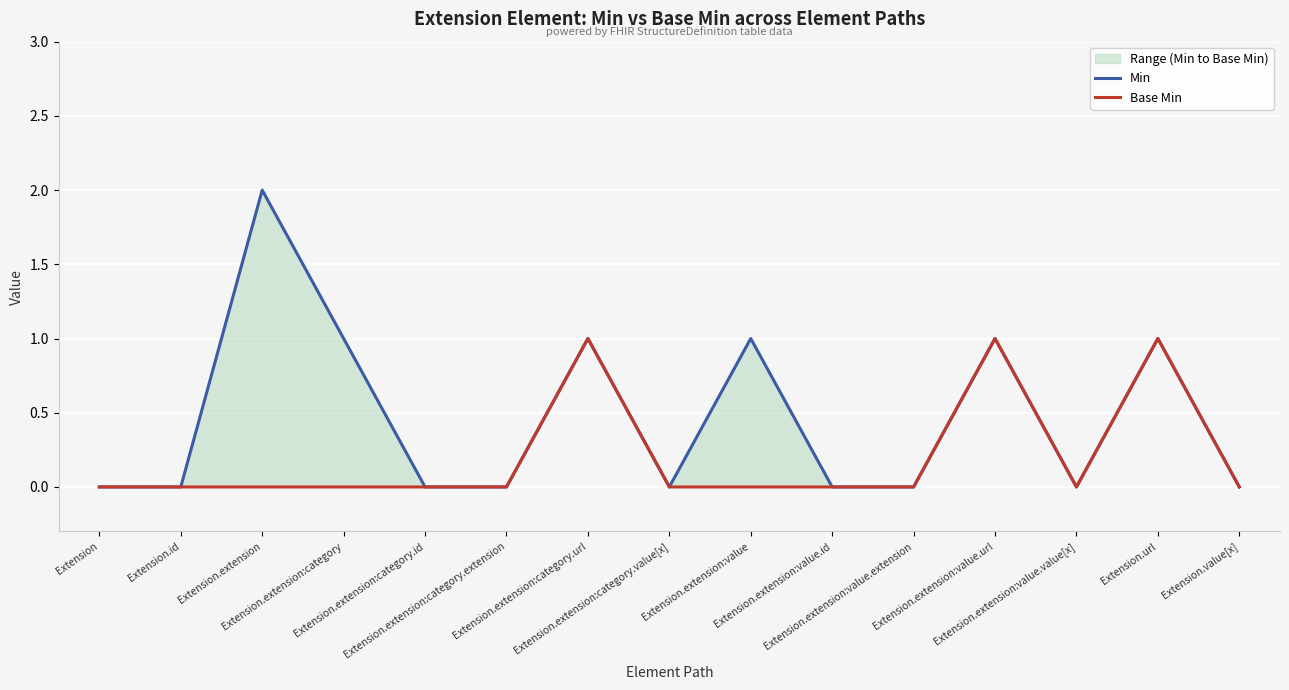

Is it true that Min equals 0 at Extension.extension:category.value[x]?

True